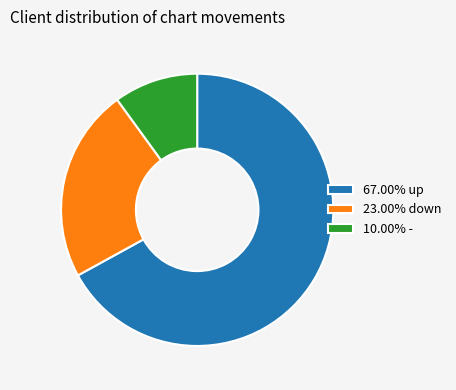

Count the number of slices in the pie.

3